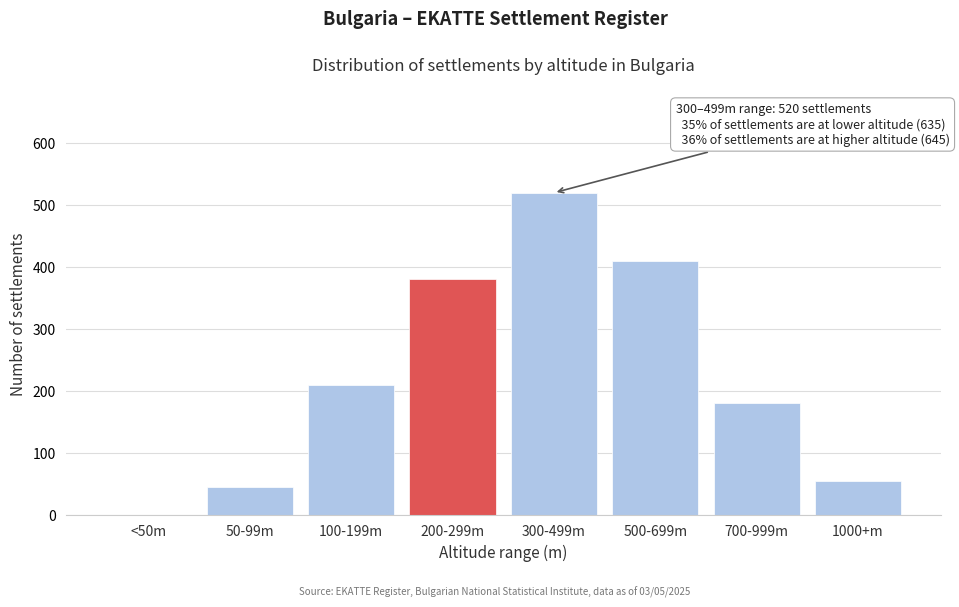

Reading left to right, what are all the values shown in this chart?

<50m=0	50-99m=45	100-199m=210	200-299m=380	300-499m=520	500-699m=410	700-999m=180	1000+m=55